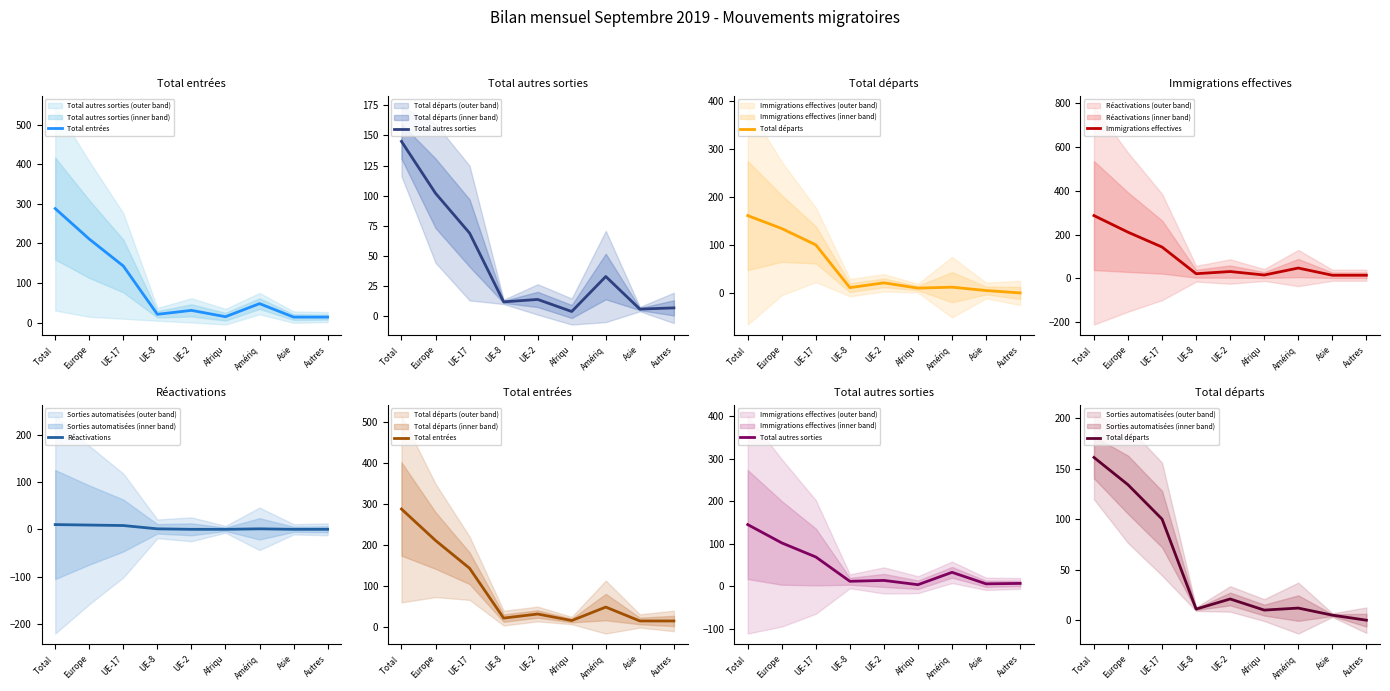

How many data points in Réactivations are above 1?

3